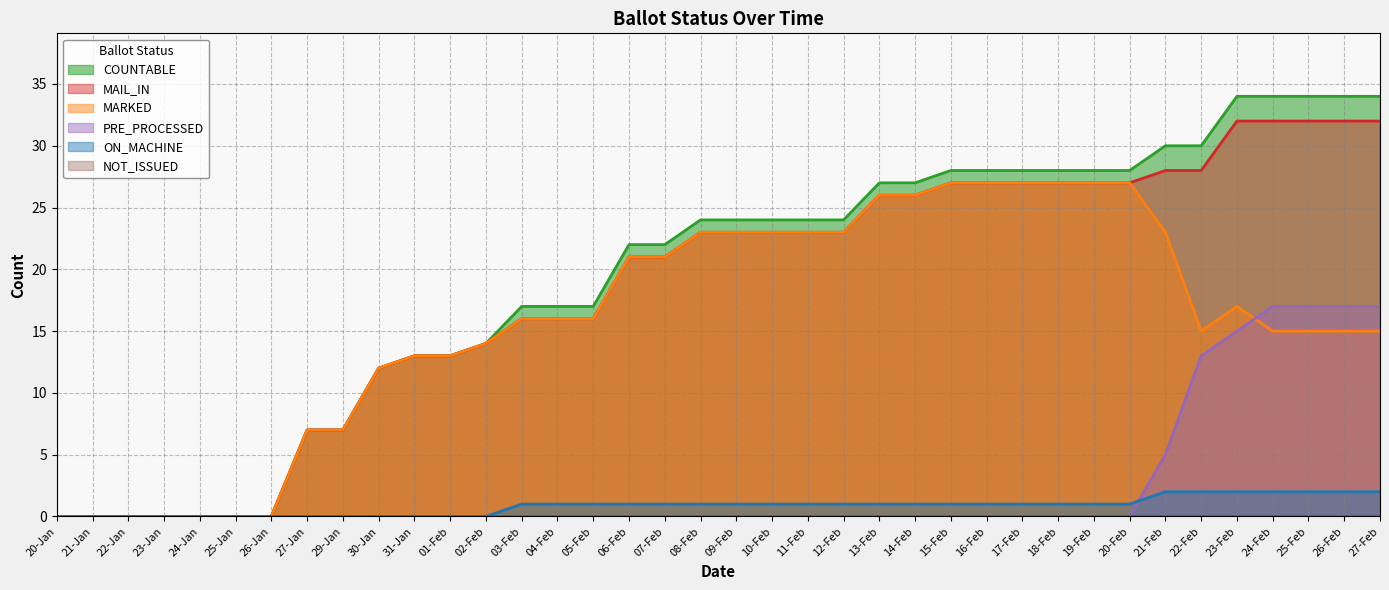

True or false: COUNTABLE and MAIL_IN intersect in this chart.

False